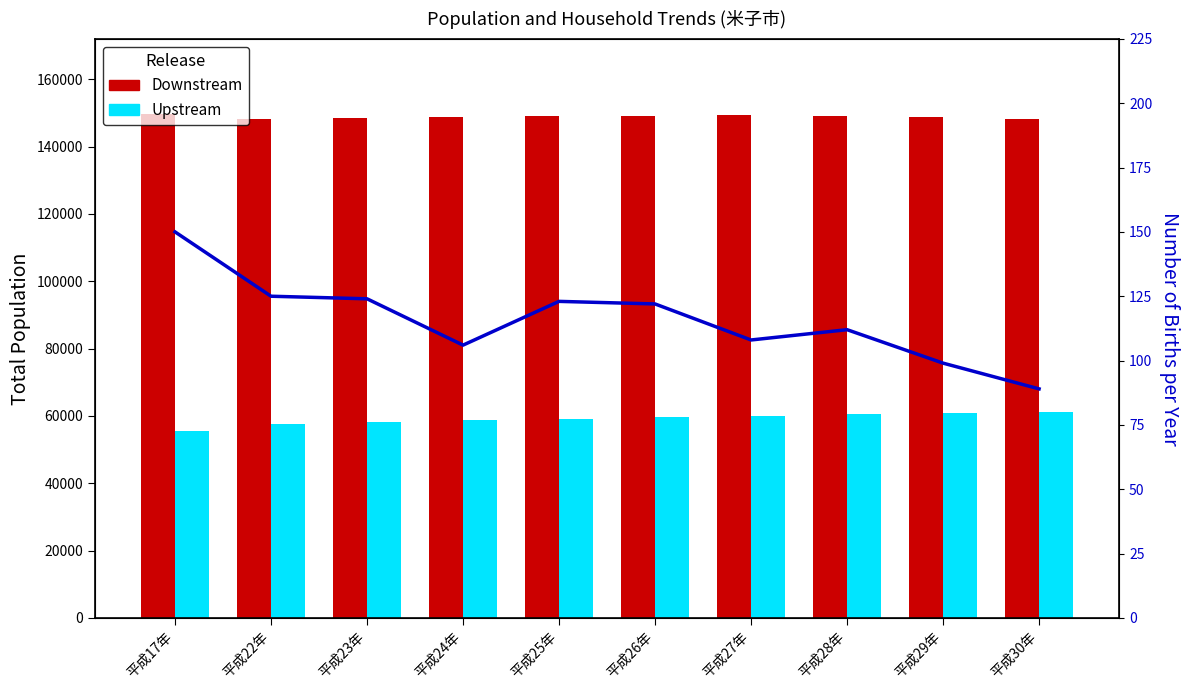

What is the value of the Upstream bar at the 6th from the left?

59552